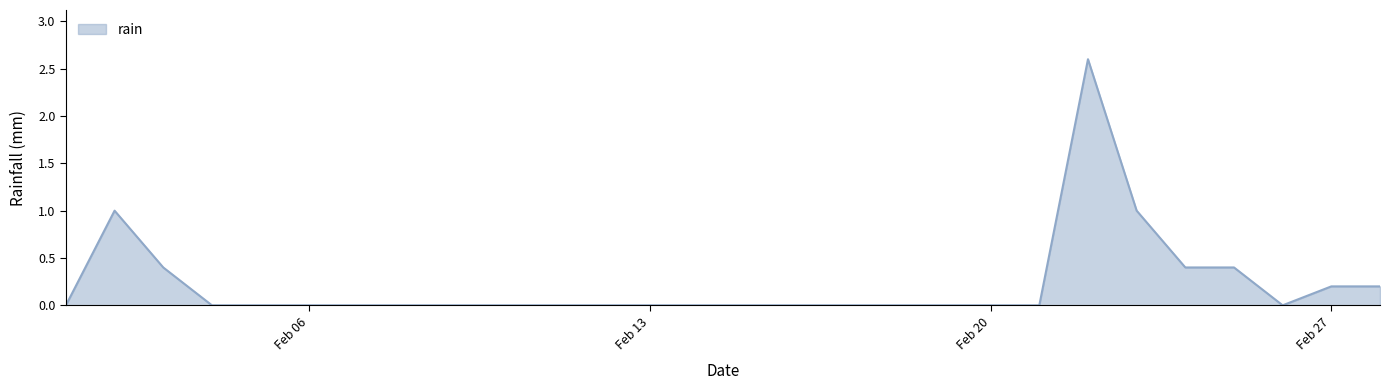

What is the difference between the maximum and minimum values?

2.6